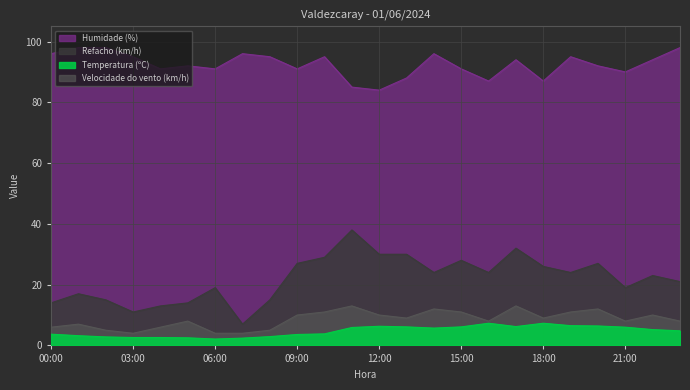

List the labels in order of Humidade (%) value, smallest first.

12:00, 11:00, 16:00, 18:00, 13:00, 21:00, 04:00, 06:00, 09:00, 15:00, 05:00, 20:00, 17:00, 22:00, 03:00, 08:00, 10:00, 19:00, 00:00, 07:00, 14:00, 01:00, 02:00, 23:00